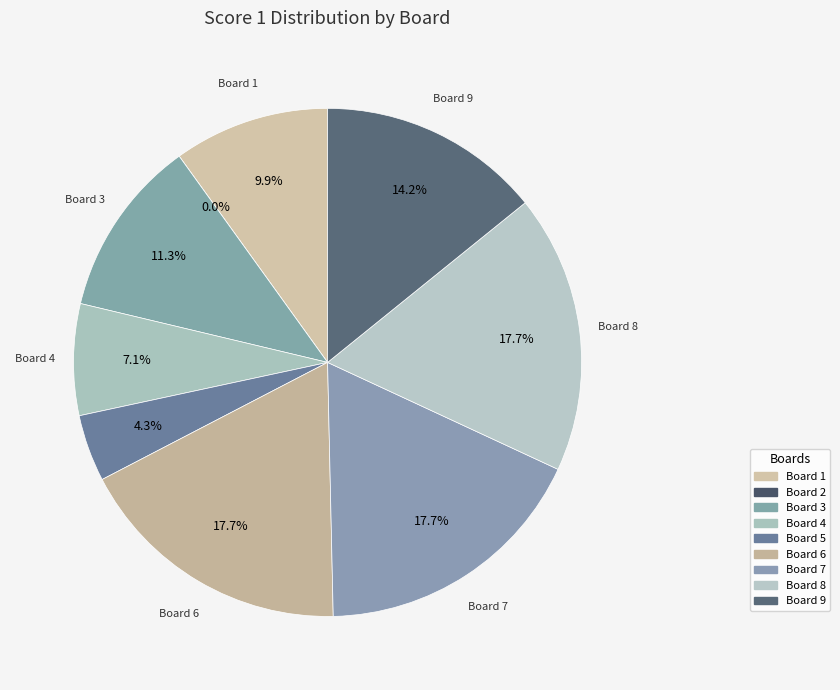

Count the number of slices in the pie.

9